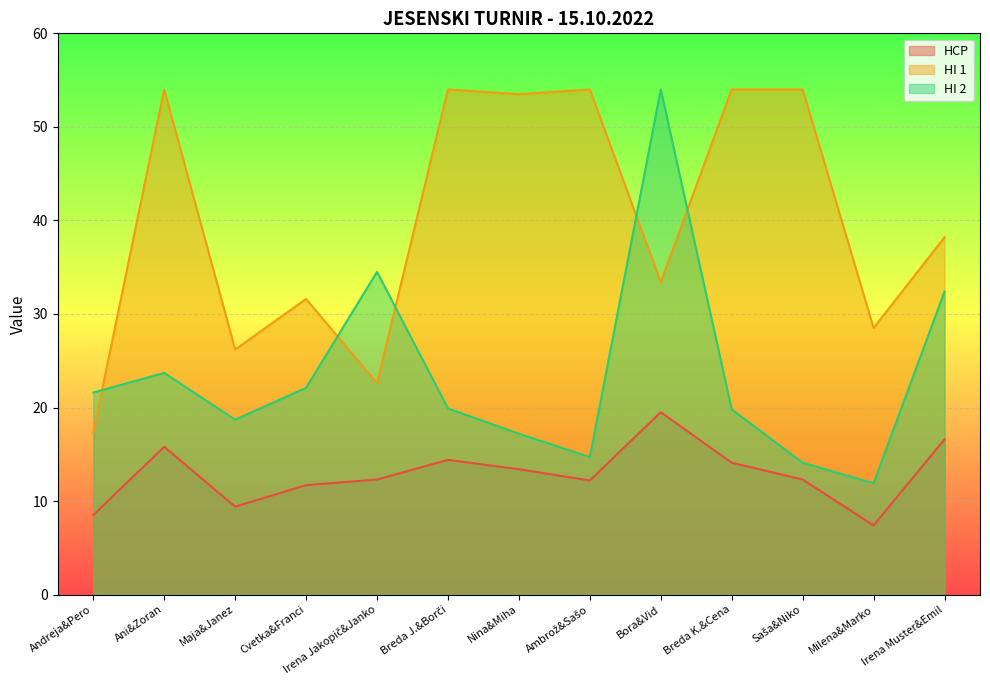

Between Breda J.&Borči and Nina&Miha, which series saw the biggest shift?

HI 2